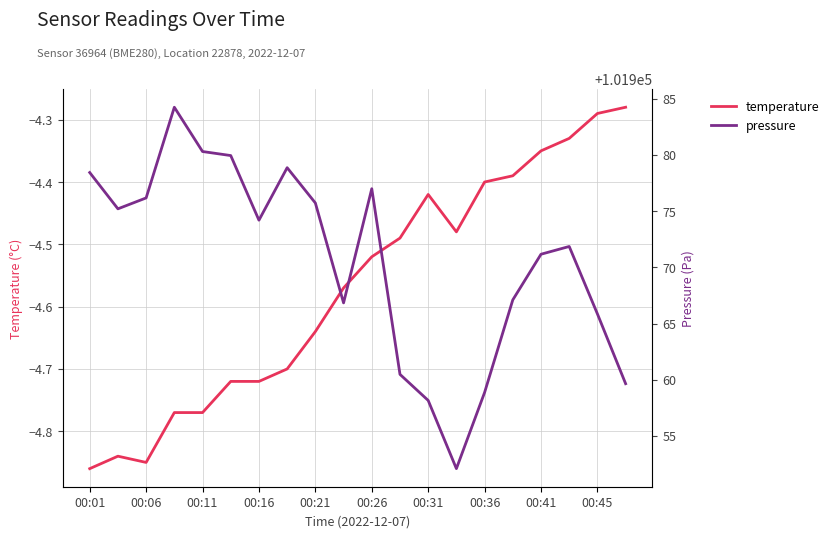

What is the minimum value for pressure?

101952.1